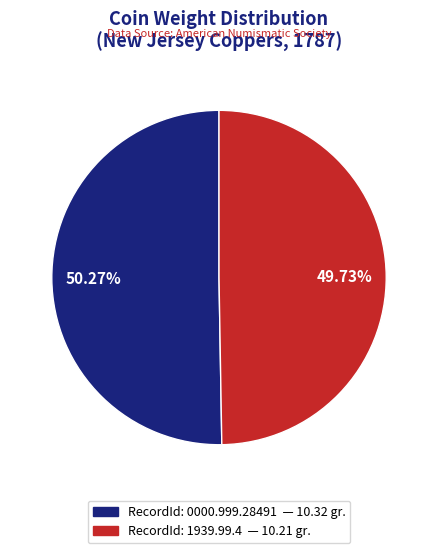

Is the sum of RecordId: 0000.999.28491 — 10.32 gr. and RecordId: 1939.99.4 — 10.21 gr. greater than half?

Yes